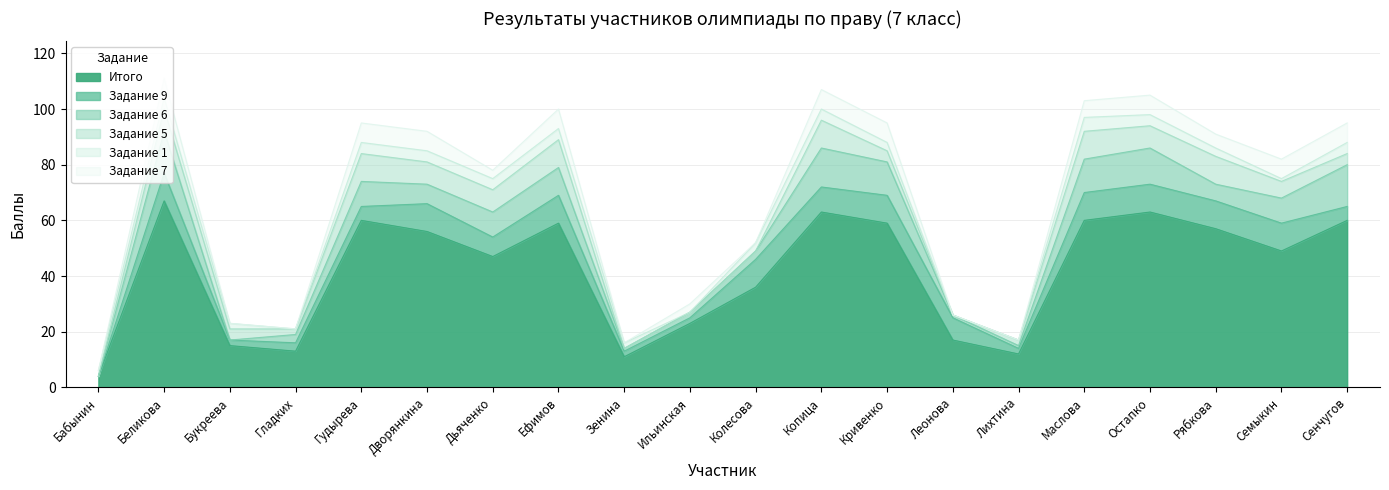

What position from the right is Ильинская?

11